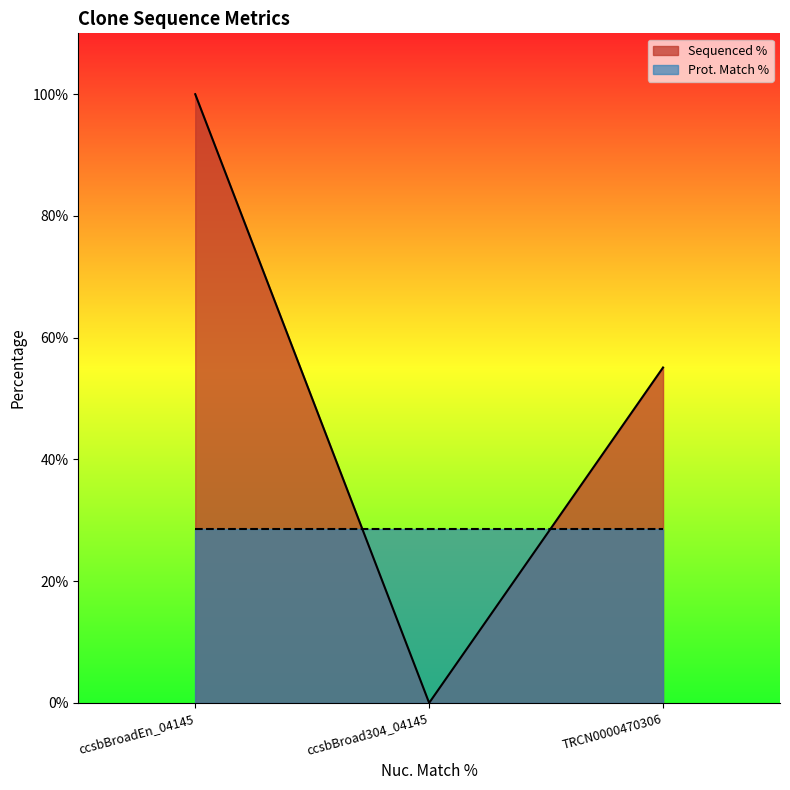

Rank the categories by value from lowest to highest.

ccsbBroad304_04145, TRCN0000470306, ccsbBroadEn_04145